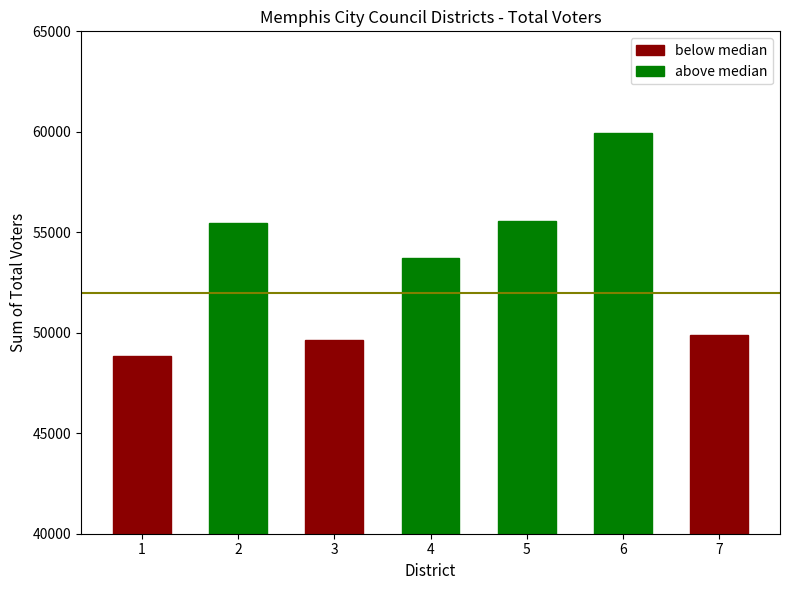

What is the smallest value displayed?

48847